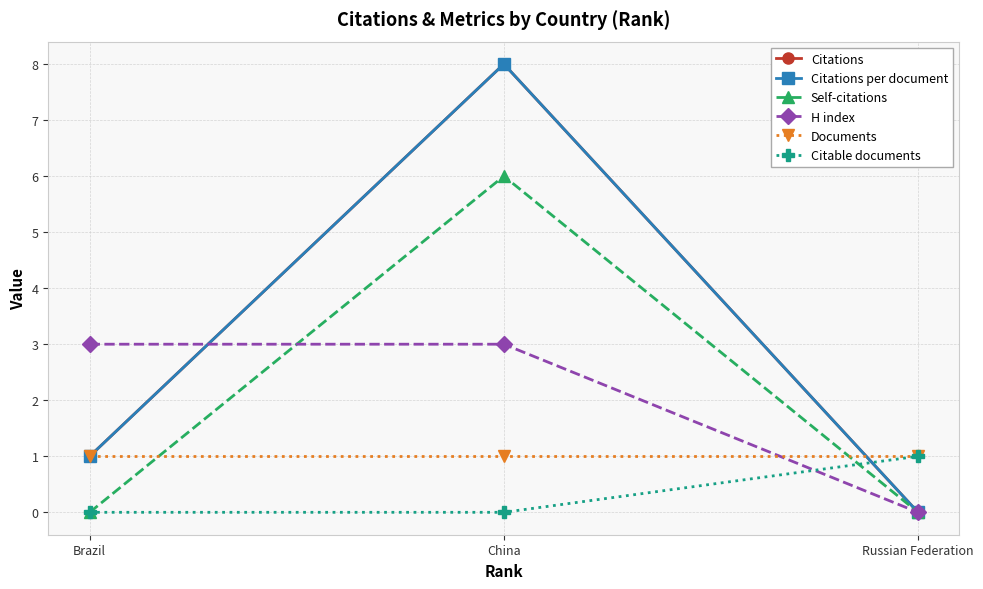

Is this an area chart (filled region under the line)?

No